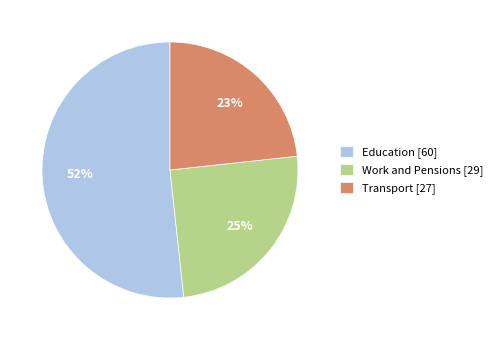

To the nearest percent, what is the difference between the Work and Pensions [29] and Education [60] slice percentages?

27%